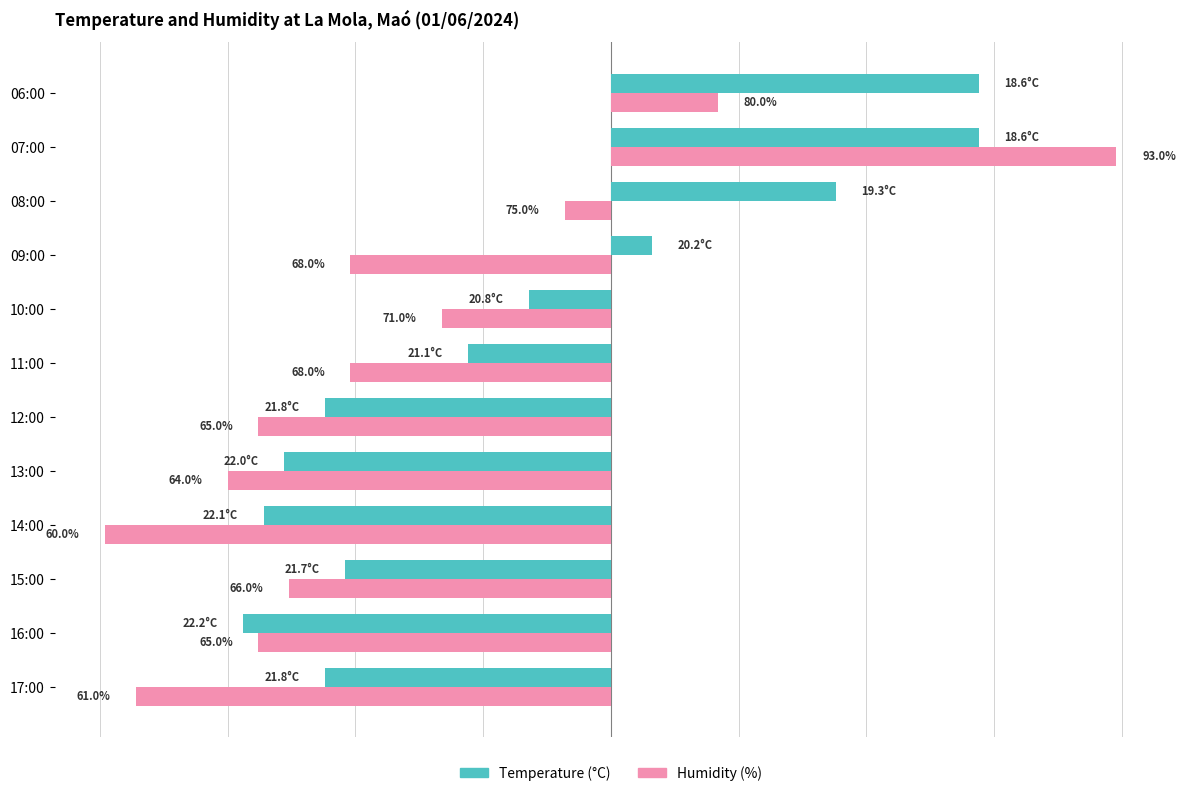

What are all the series names shown in the legend?

Temperature (°C), Humidity (%)